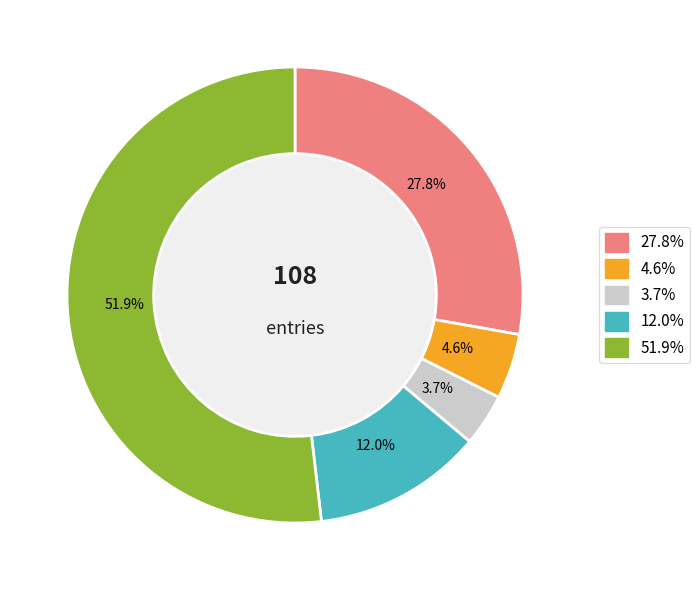

Is there any slice that represents more than half of the pie?

Yes